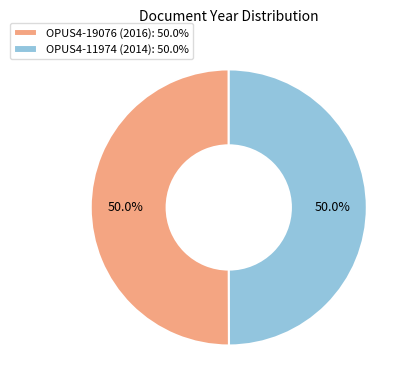

To the nearest percent, what is the combined percentage of OPUS4-11974 (2014) and OPUS4-19076 (2016)?

100%